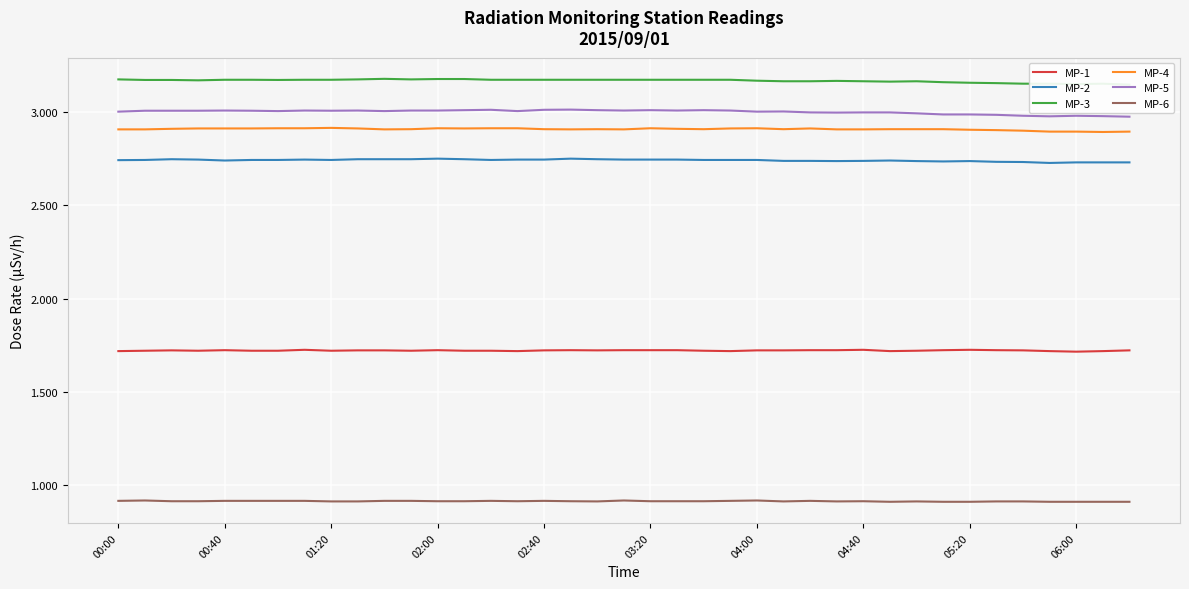

Does the chart display data point markers on the line(s)?

No